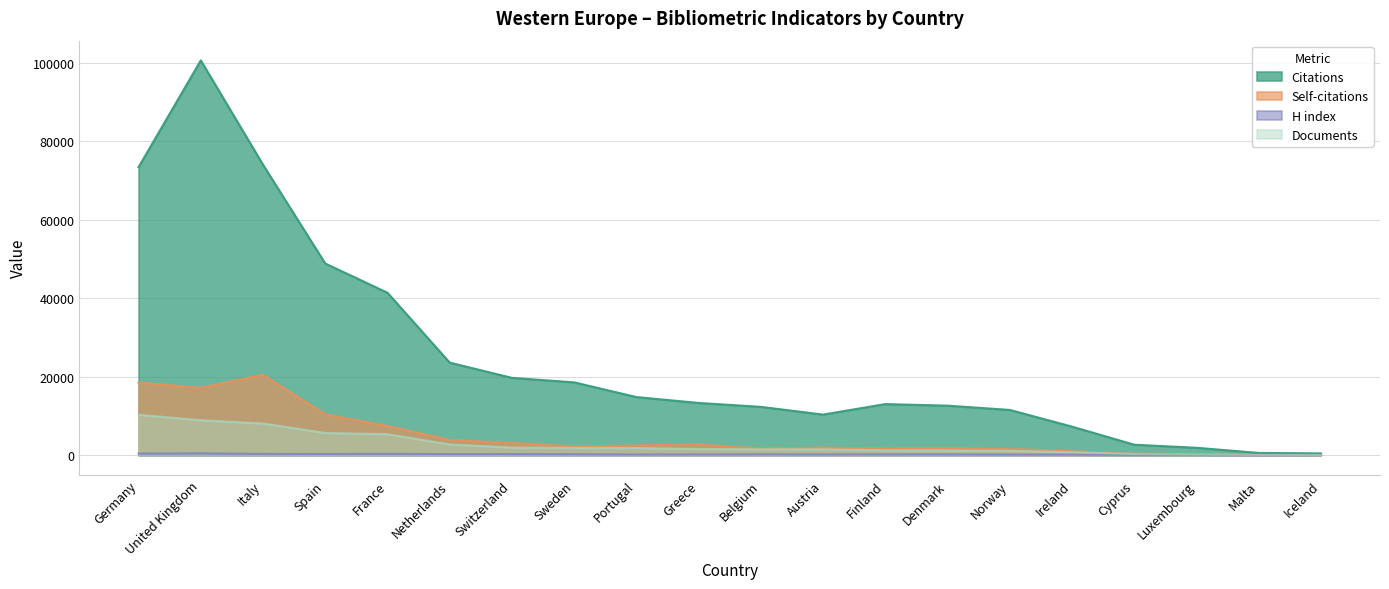

What is the sum of all Self-citations values?

99205